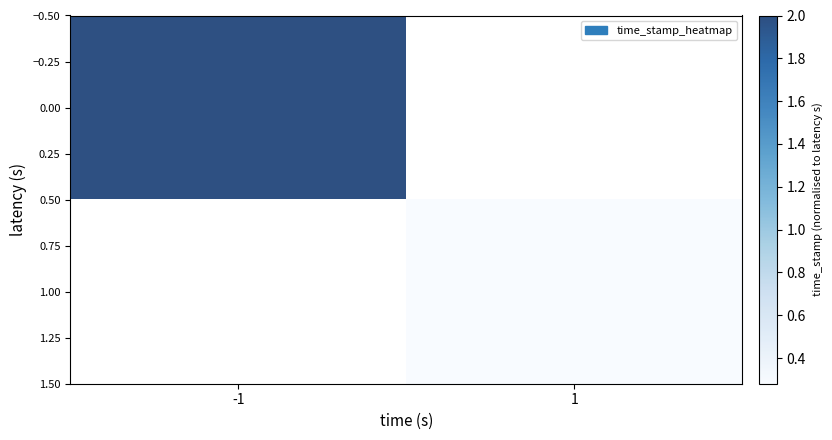

Which label corresponds to the largest value in the chart?

-1